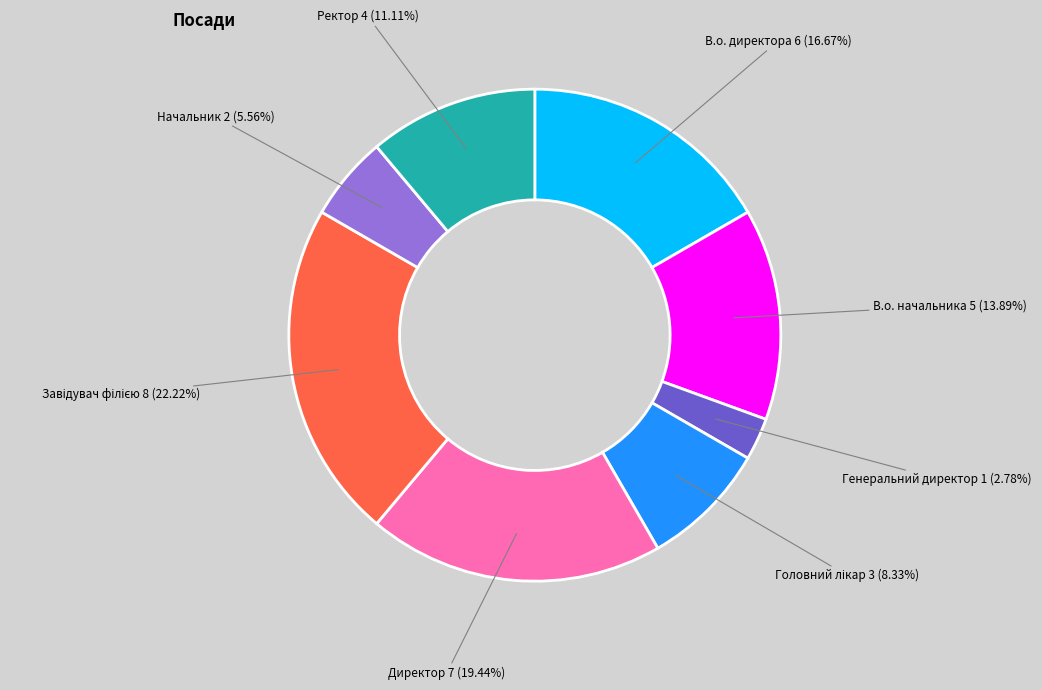

Between Генеральний директор and В.о. начальника, which is larger?

В.о. начальника